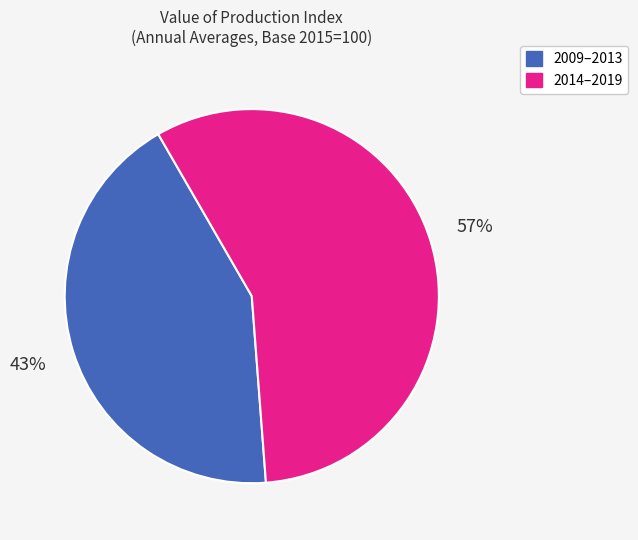

Approximately how many times larger is the value at 2009–2013 compared to 2014–2019?

0.8